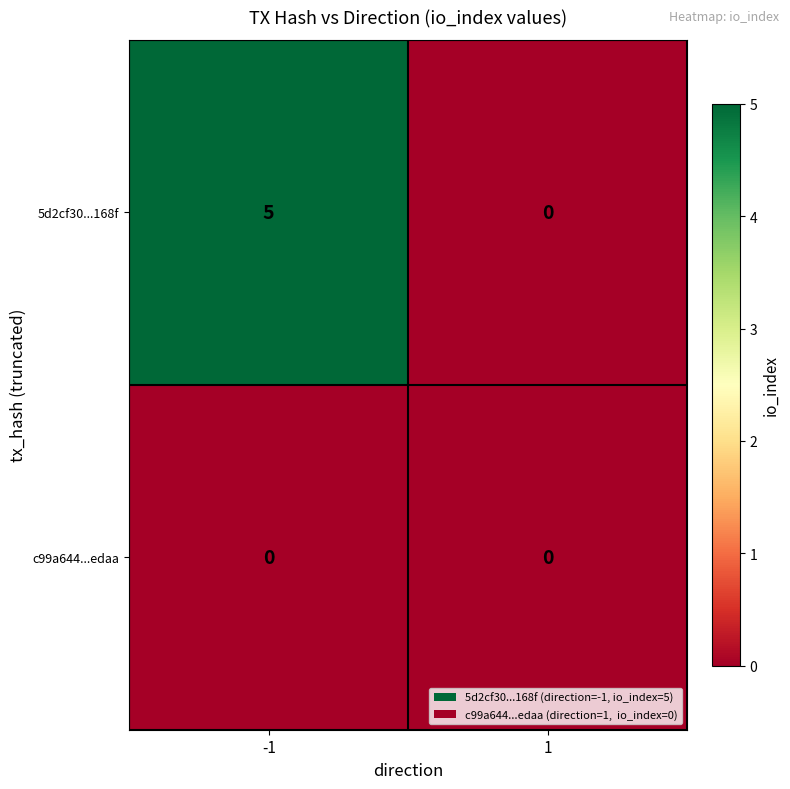

Which series has the widest spread of values?

5d2cf30...168f